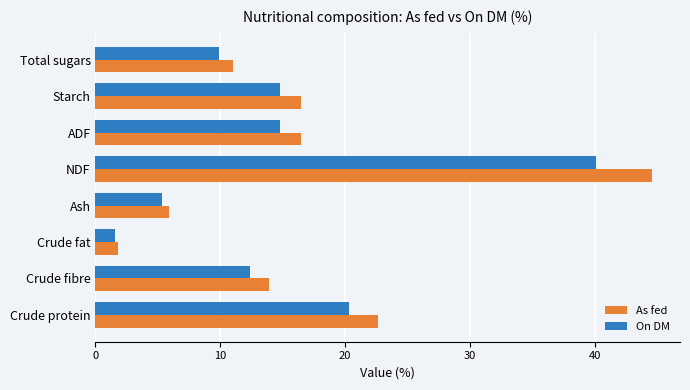

Between Crude fibre and Crude fat, which series saw the biggest shift?

As fed